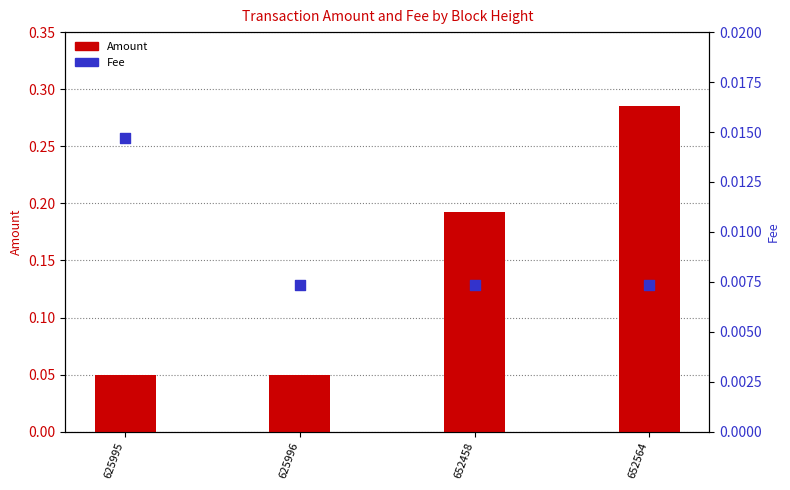

What is the total value across all series at 652458?

0.2